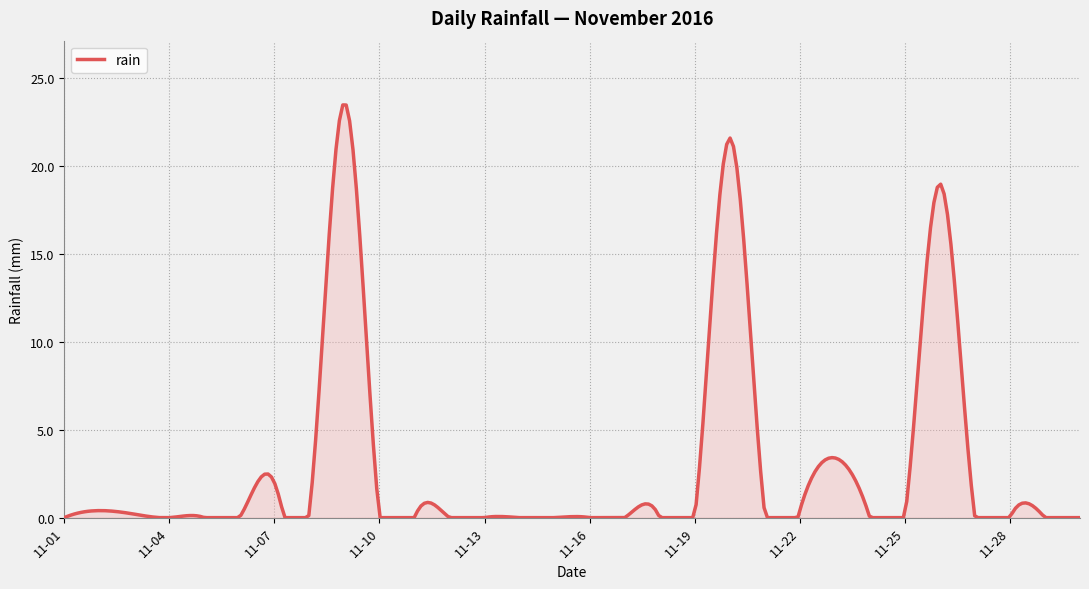

What is the difference between the maximum and minimum values?

23.5